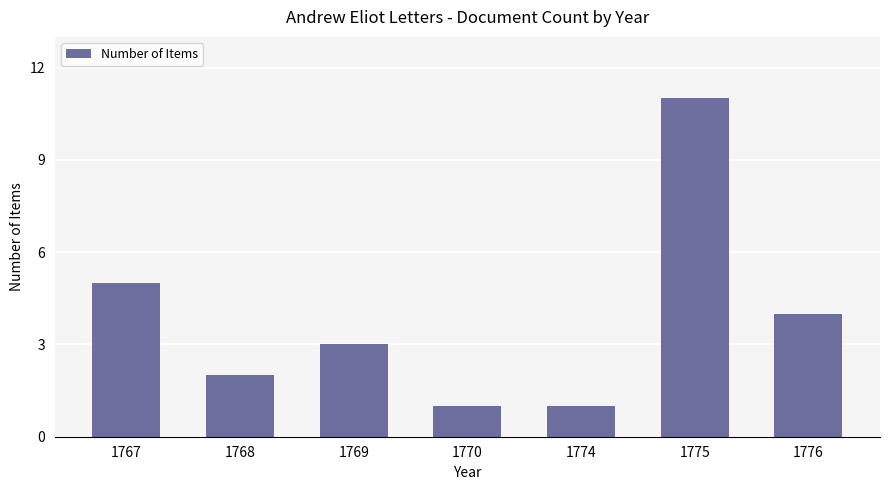

What is the sum of the values at 1775 and 1770?

12